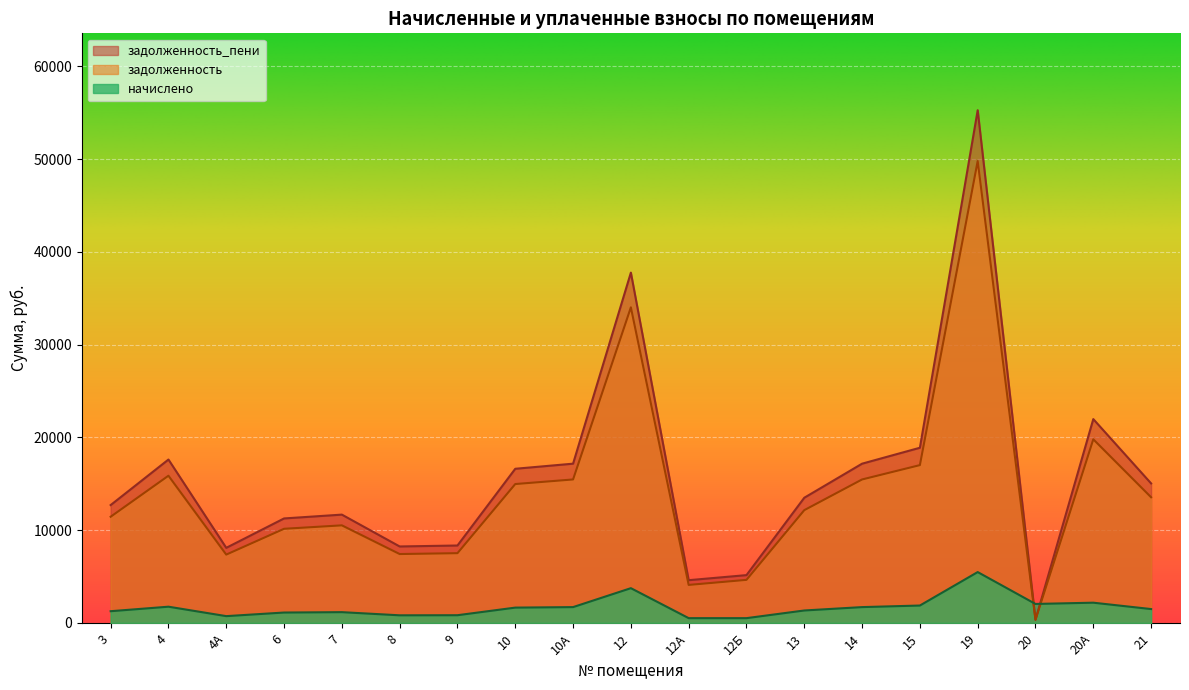

What is the difference between the highest and lowest values at 6?

10143.1